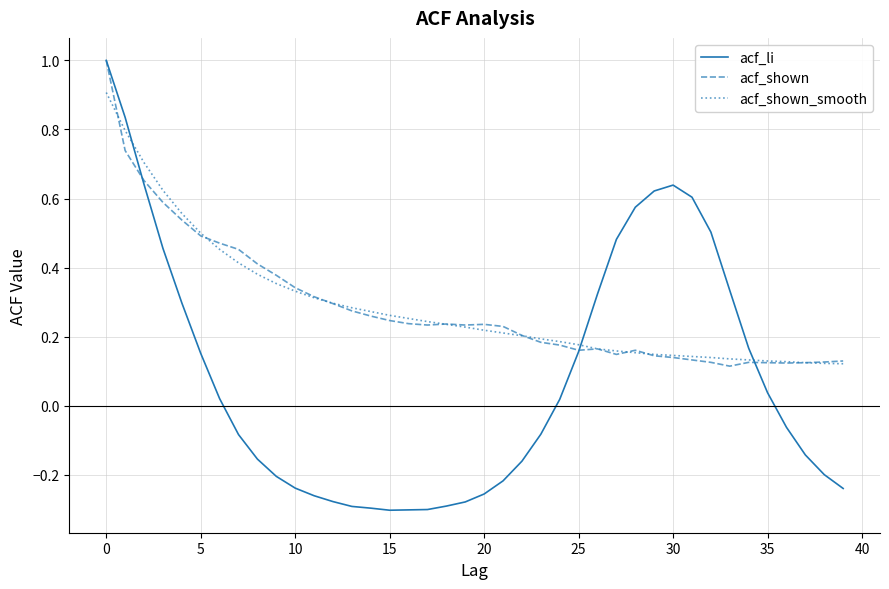

What is the maximum value for acf_shown_smooth?

0.9